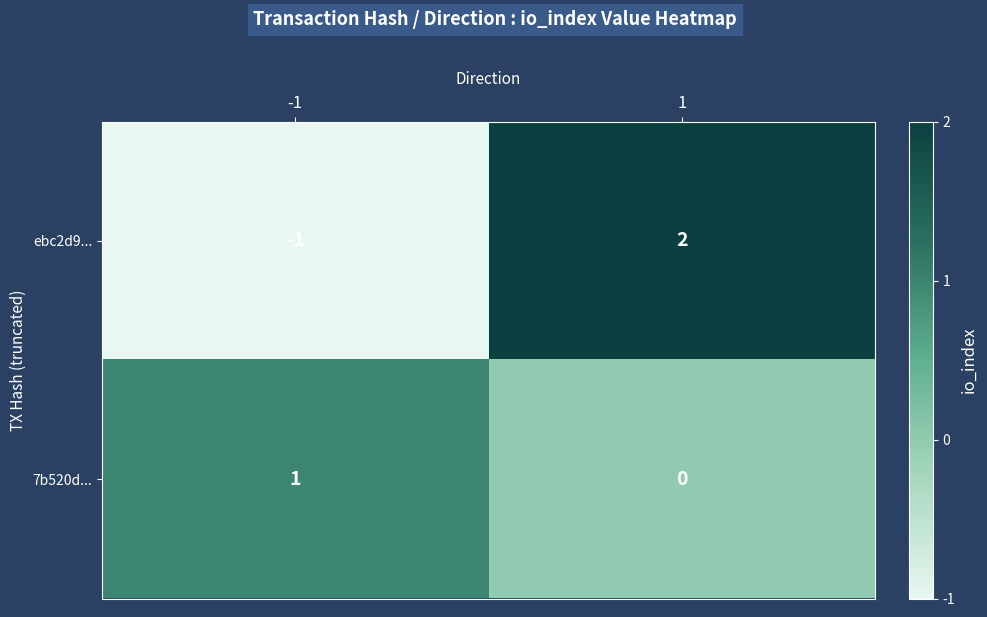

Reading left to right, list all the values displayed in this chart.

ebc2d9...: -1	2
7b520d...: 1	0